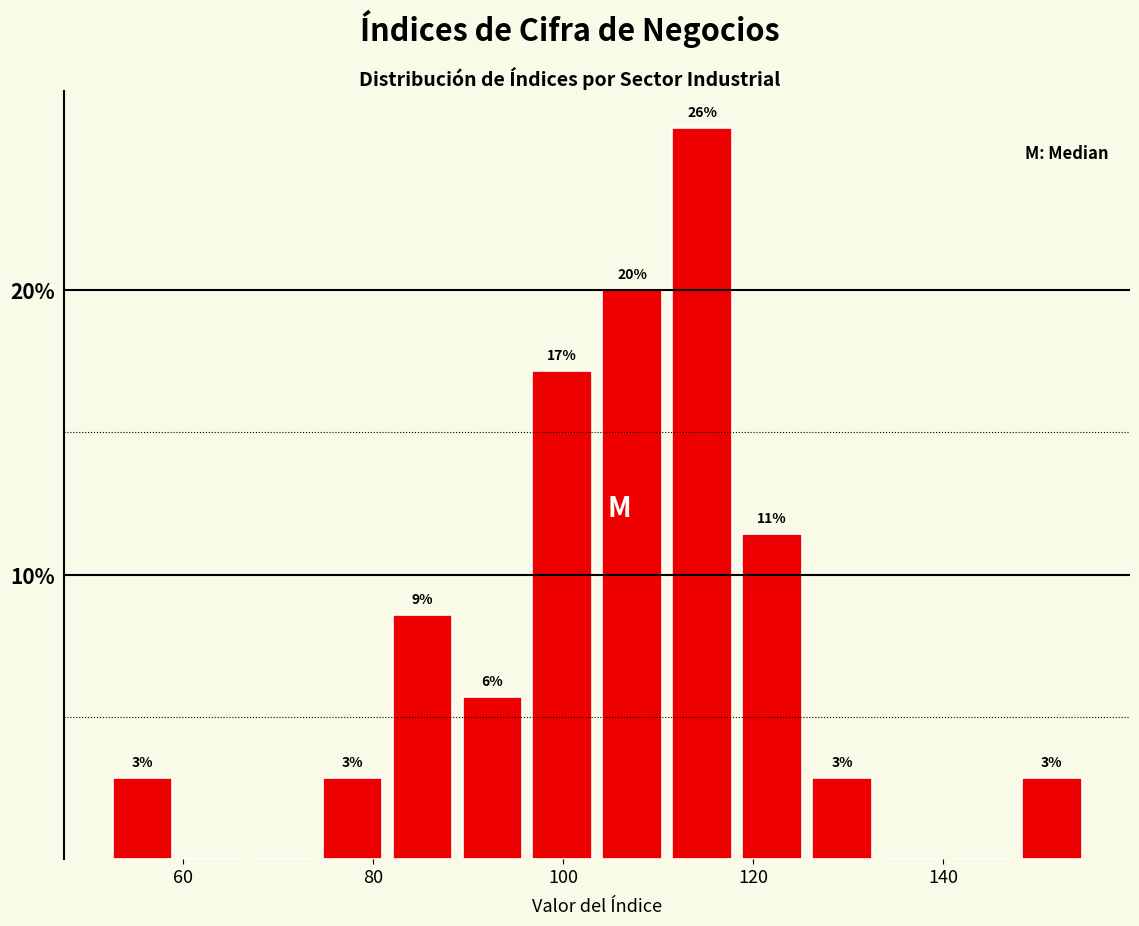

Read against the x-axis, roughly where is the centre of the tallest bar?

114